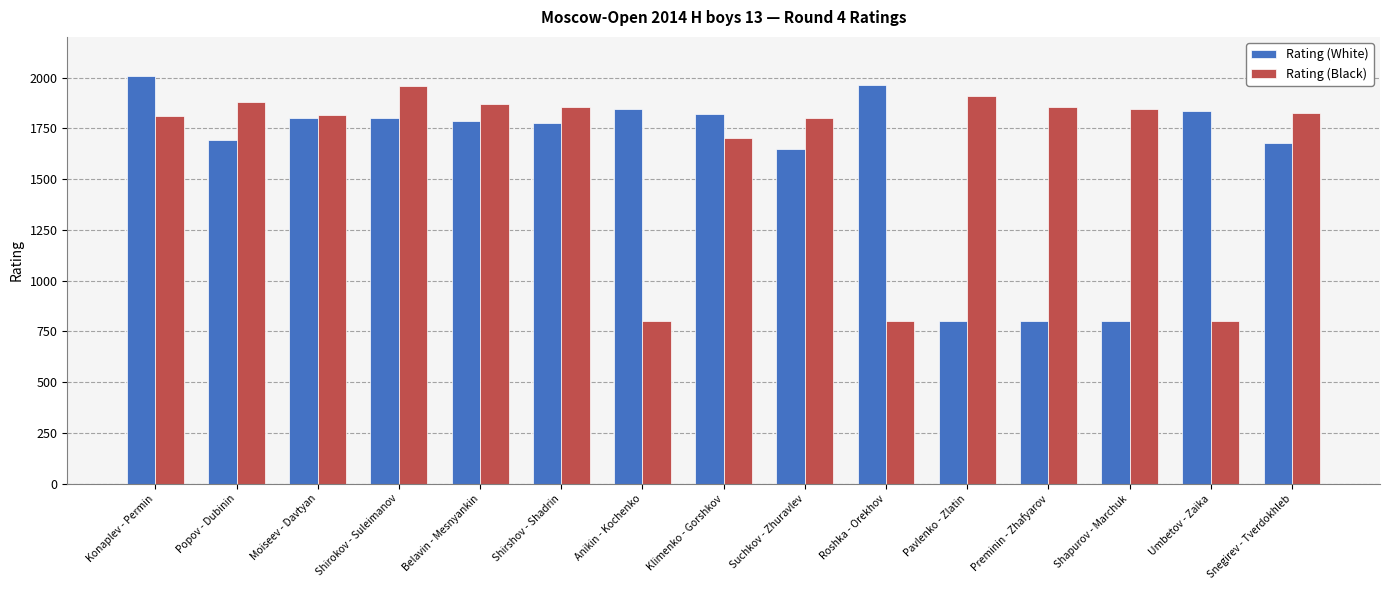

Which category has the highest value across all series?

Konaplev - Permin